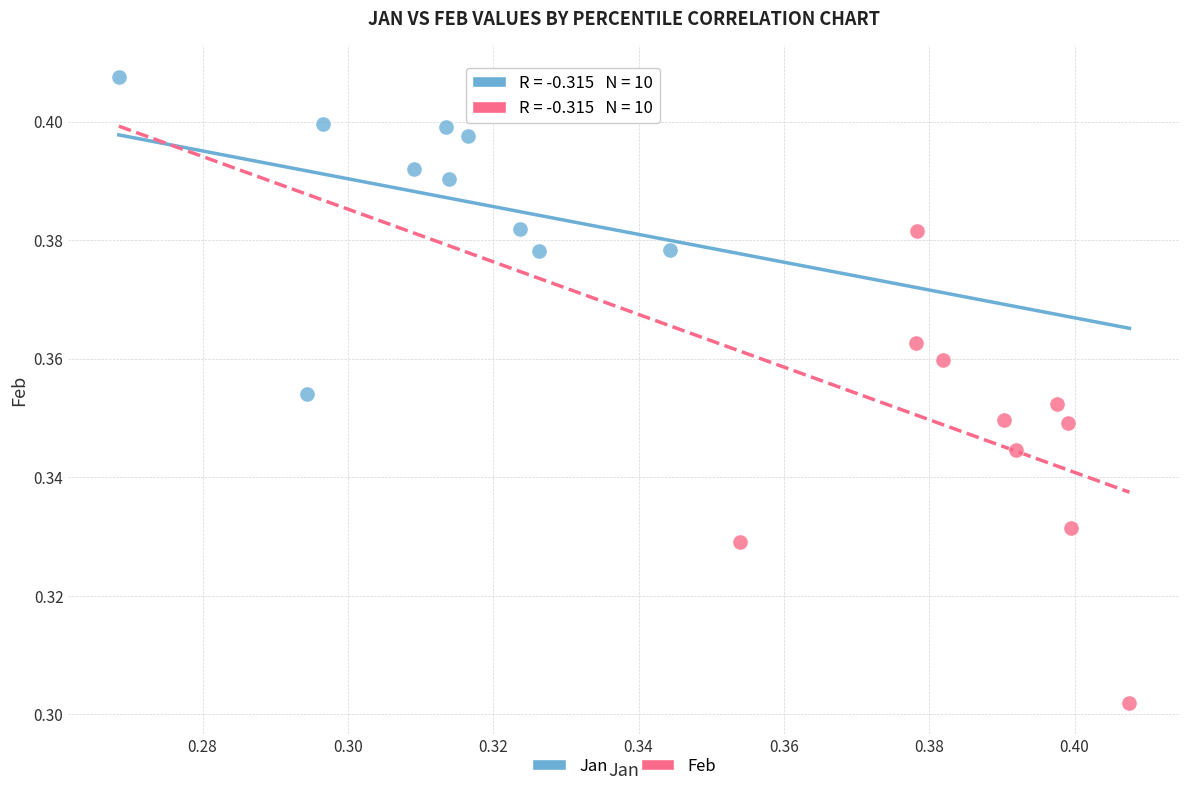

Which series contains the highest Y value?

Jan